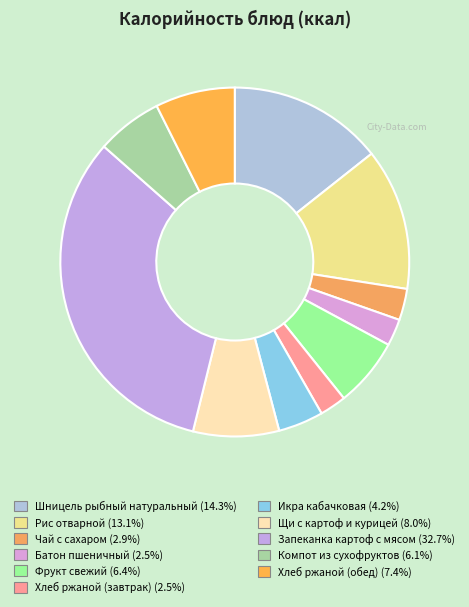

Approximately how many times larger is the value at Запеканка картоф с мясом compared to Фрукт свежий?

5.1